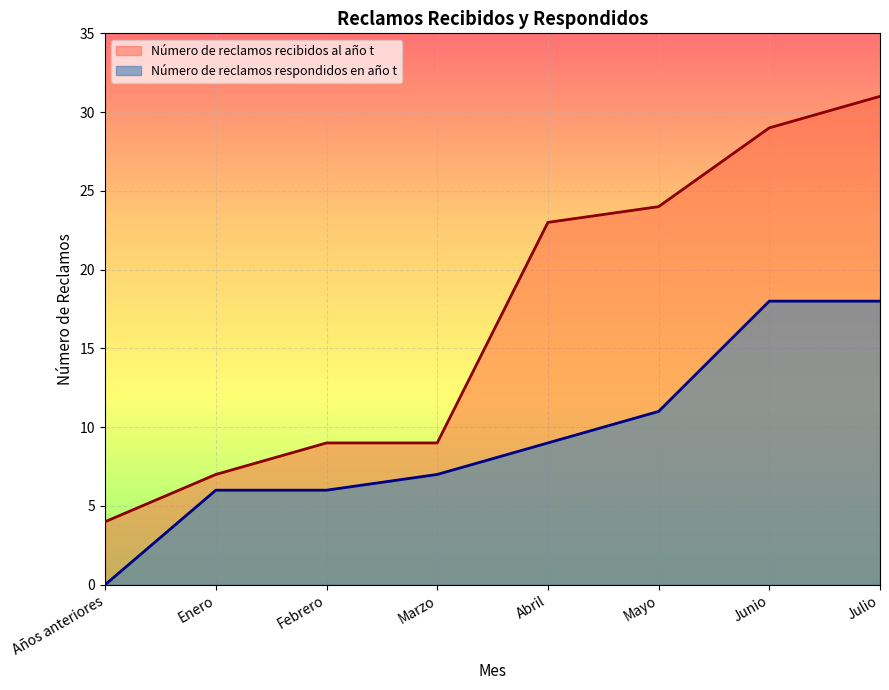

What is the highest value of the Número de reclamos respondidos en año t series?

18